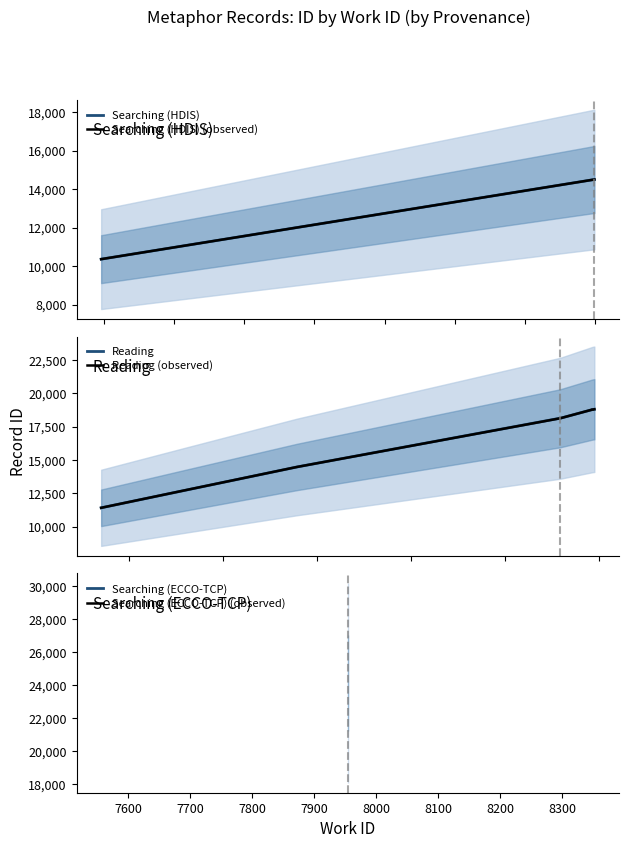

What is the maximum value for Searching (HDIS)?

14504.0